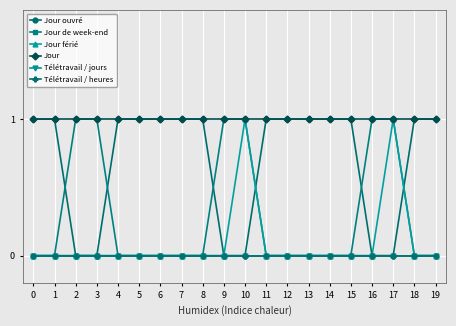

Which series has the widest spread of values?

Jour ouvré